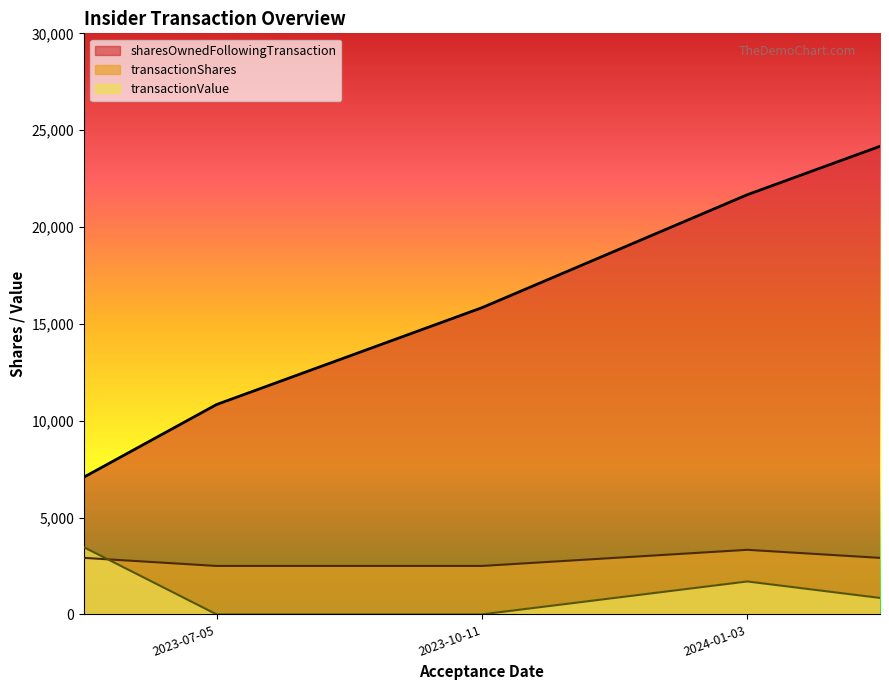

Is it true that sharesOwnedFollowingTransaction equals 14298 at 2023-07-05?

False